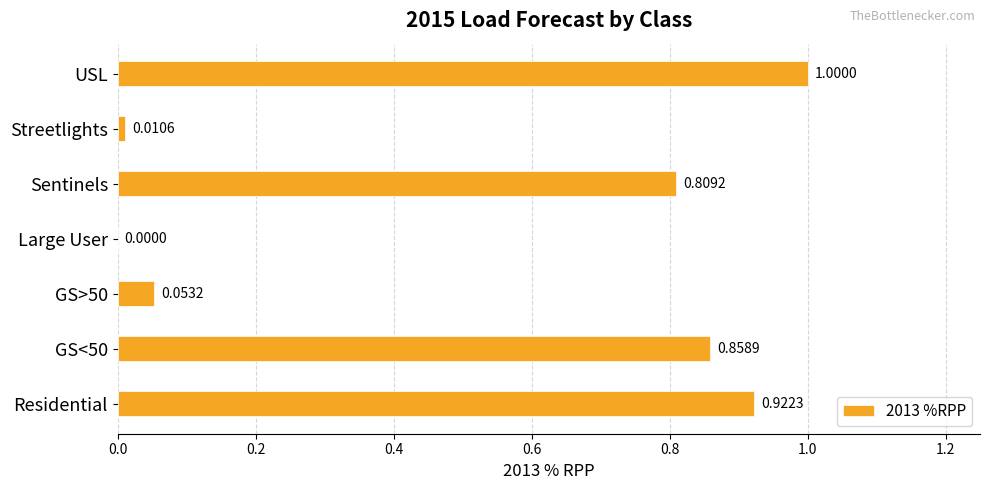

What is the change in value from Sentinels to Streetlights?

-0.8